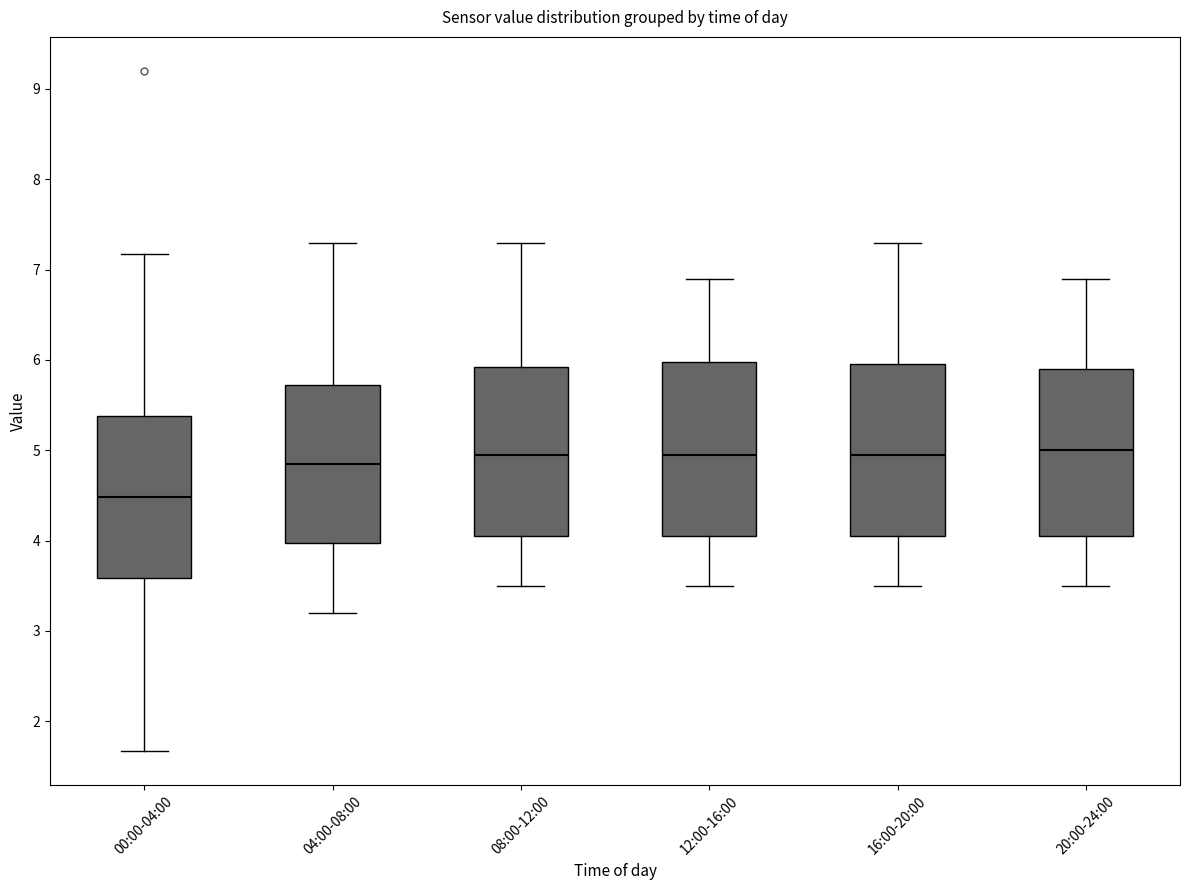

Where is the upper edge of the box for 12:00-16:00 on the y-axis? The values are not printed on the chart, so give them approximately, as read against the axis.

6.0